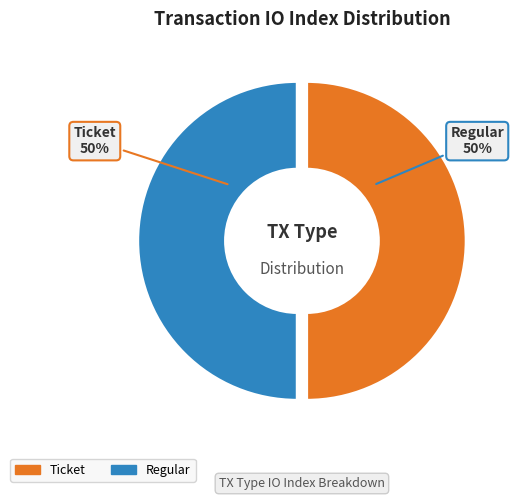

The Ticket slice represents 50% of the pie. True or false?

True